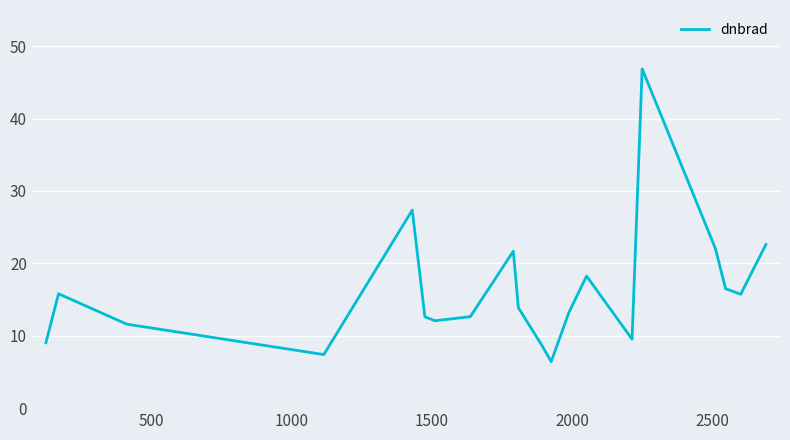

What is the smallest value displayed?

6.4